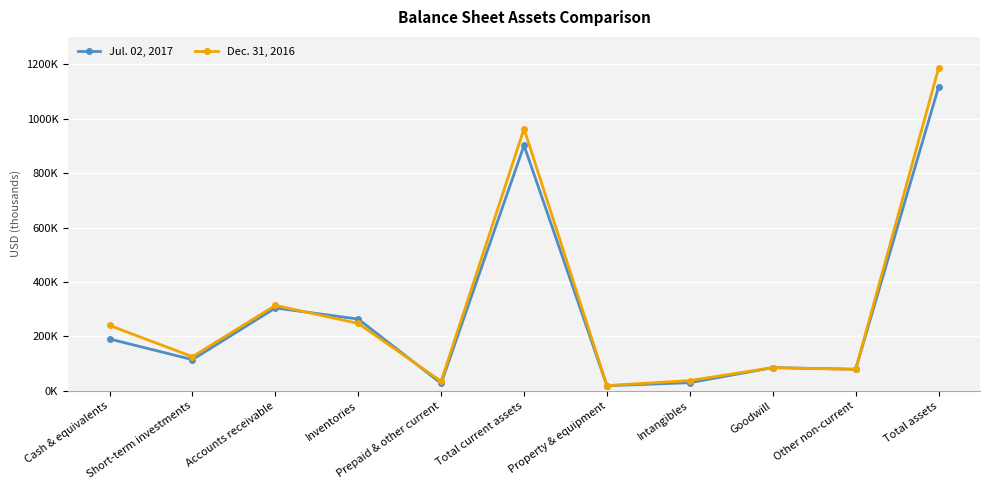

What is the label of the 6th point from the right?

Total current assets